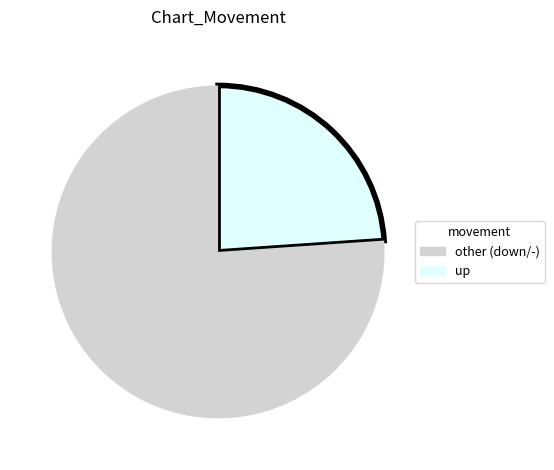

Is there a majority slice in this chart?

Yes